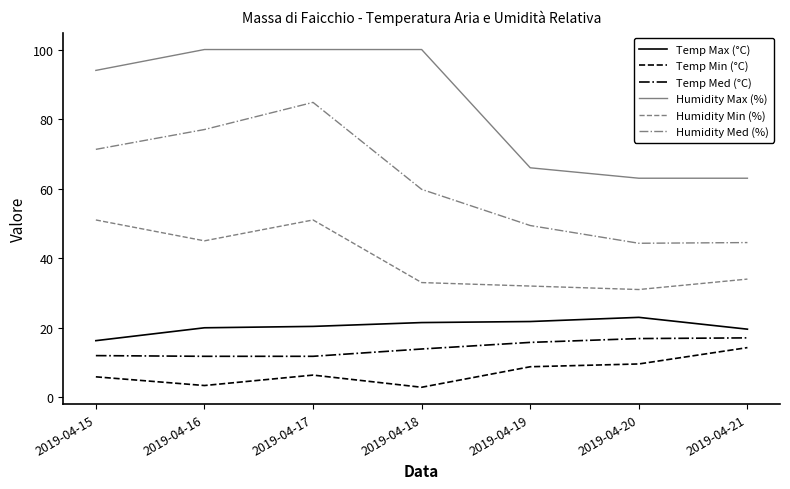

Between 2019-04-17 and 2019-04-20, which series saw the biggest shift?

Humidity Med (%)